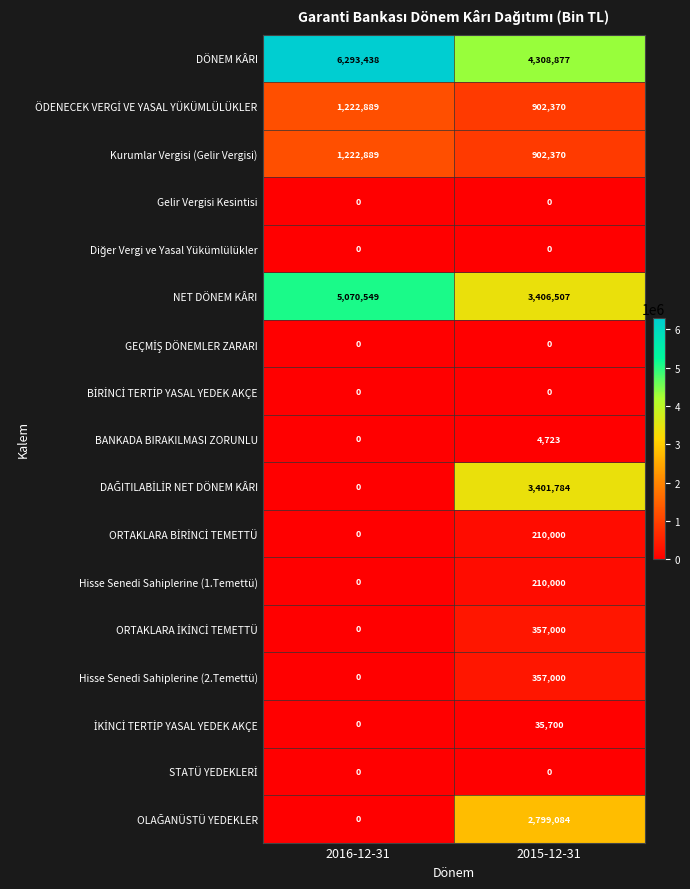

What is the sum of the DÖNEM KÂRI values at 2015-12-31 and 2016-12-31?

10602315